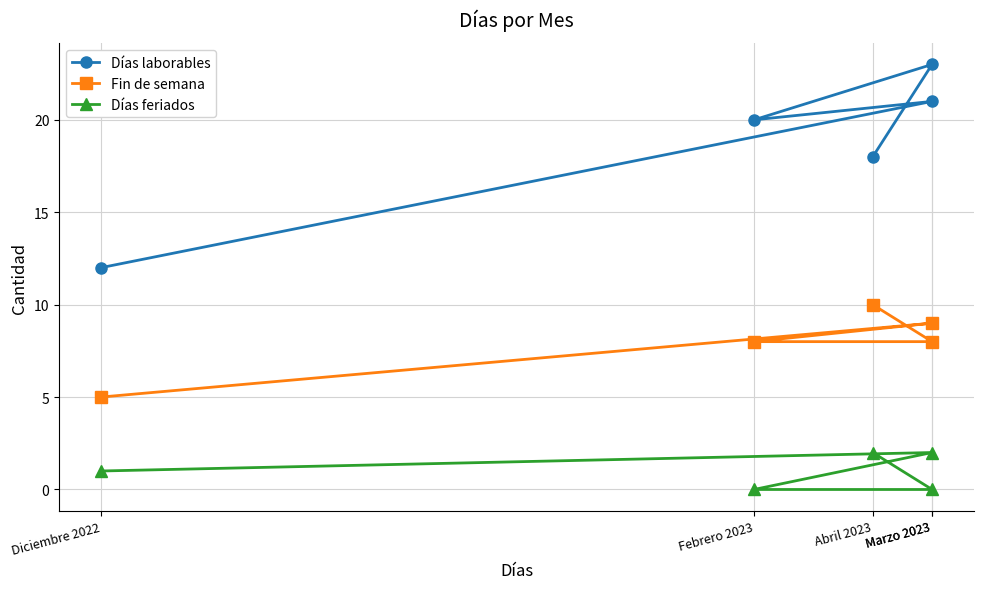

Reading left to right, transcribe all the data shown in this chart.

Días laborables: Diciembre 2022=12	Marzo 2023=21	Febrero 2023=20	Marzo 2023=23	Abril 2023=18
Fin de semana: Diciembre 2022=5	Marzo 2023=9	Febrero 2023=8	Marzo 2023=8	Abril 2023=10
Días feriados: Diciembre 2022=1	Marzo 2023=2	Febrero 2023=0	Marzo 2023=0	Abril 2023=2